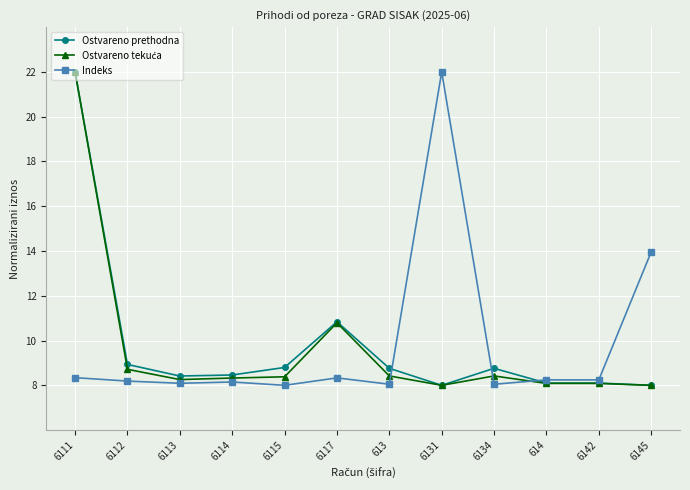

After their last crossing, which series has the higher values: Ostvareno prethodna or Indeks?

Indeks